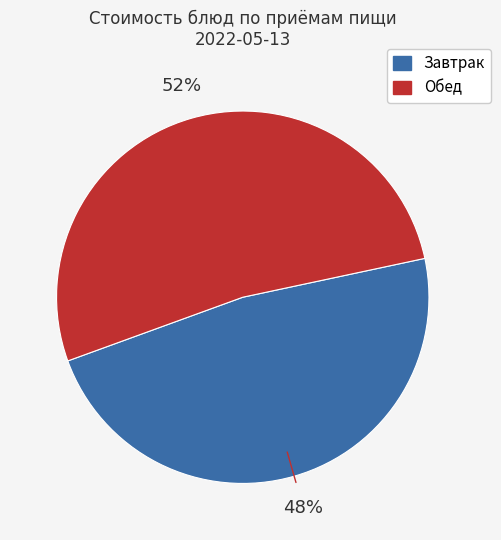

Is there any slice that represents more than half of the pie?

Yes